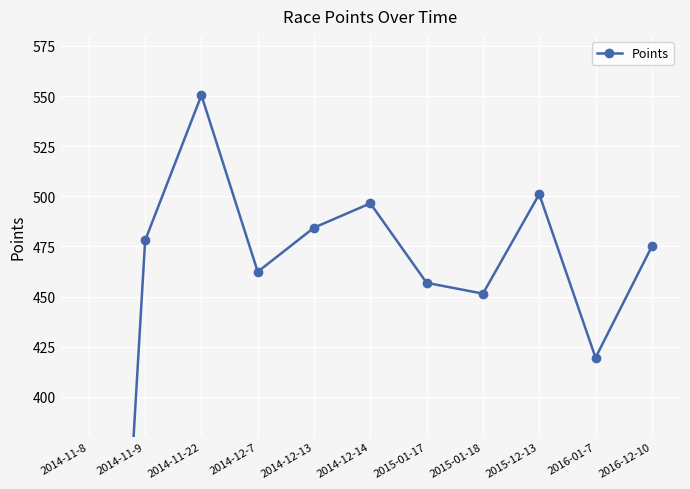

Is this an area chart (filled region under the line)?

No